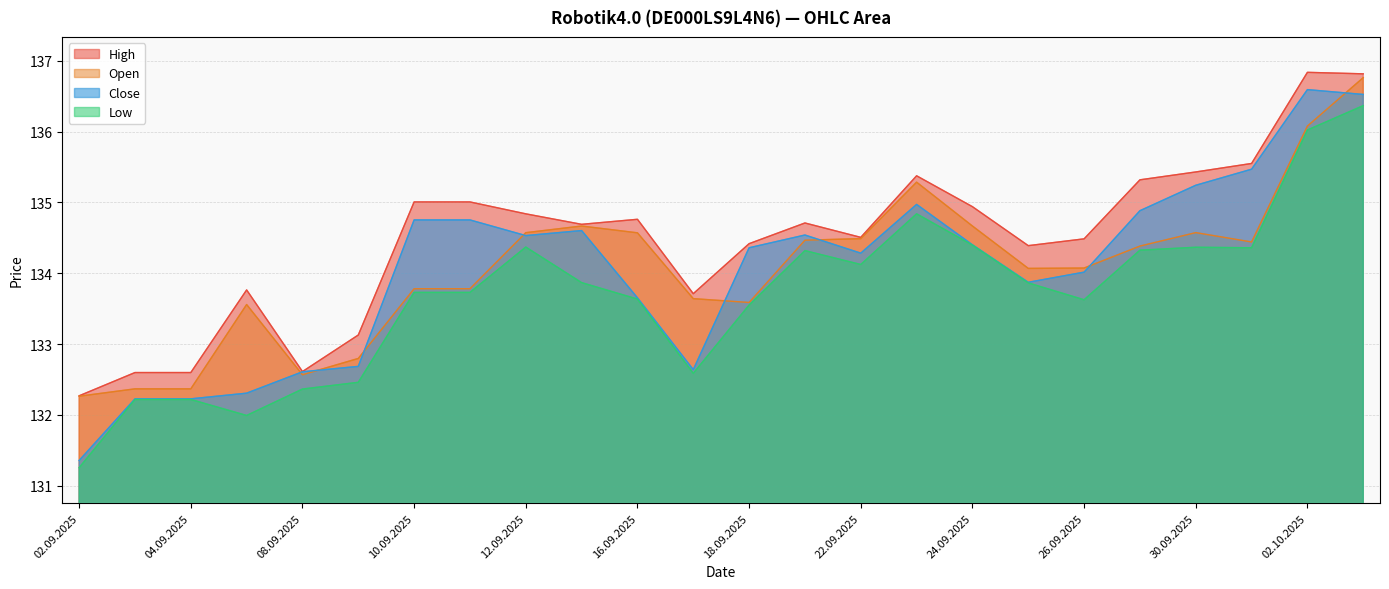

What is the maximum value for Low?

136.4